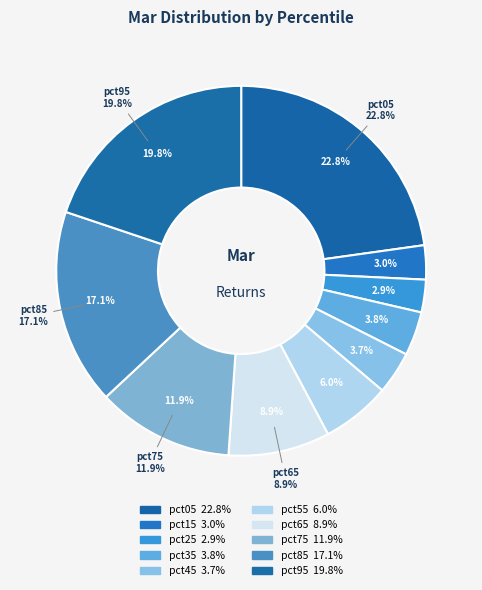

Do pct45 and pct55 together represent more than half of the pie?

No